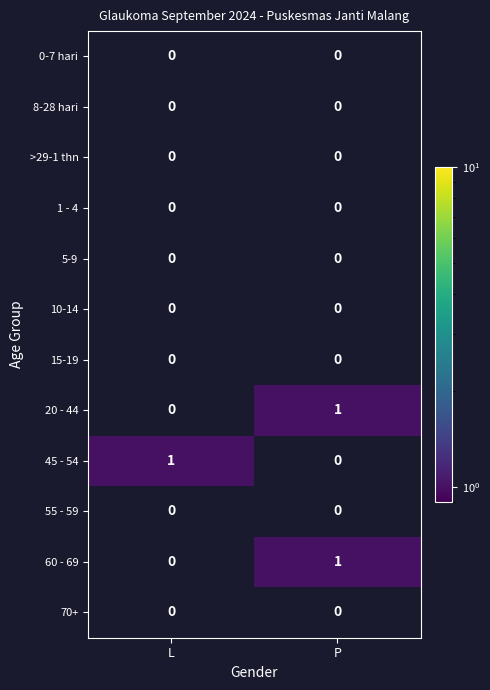

At which category is the sum across all series the highest?

P